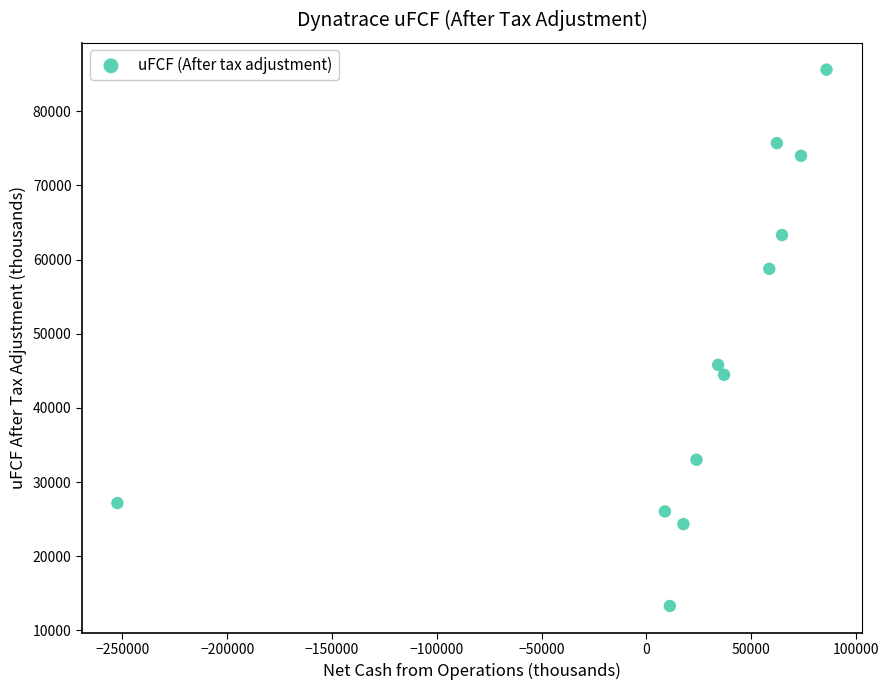

What is the average Y value?

47616